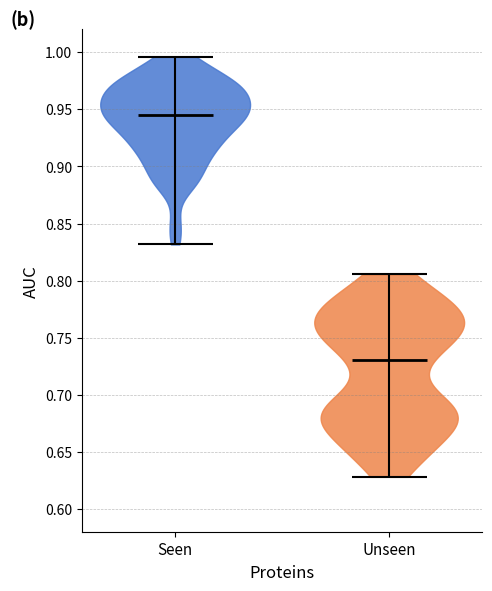

Reading left to right, read every violin against the y-axis: where its median line is, and the lowest and highest points it reaches. The values are not printed on the chart, so give them approximately, as read against the axis.

Seen: median line 0.945, lowest point 0.830, highest point 0.995
Unseen: median line 0.730, lowest point 0.630, highest point 0.805